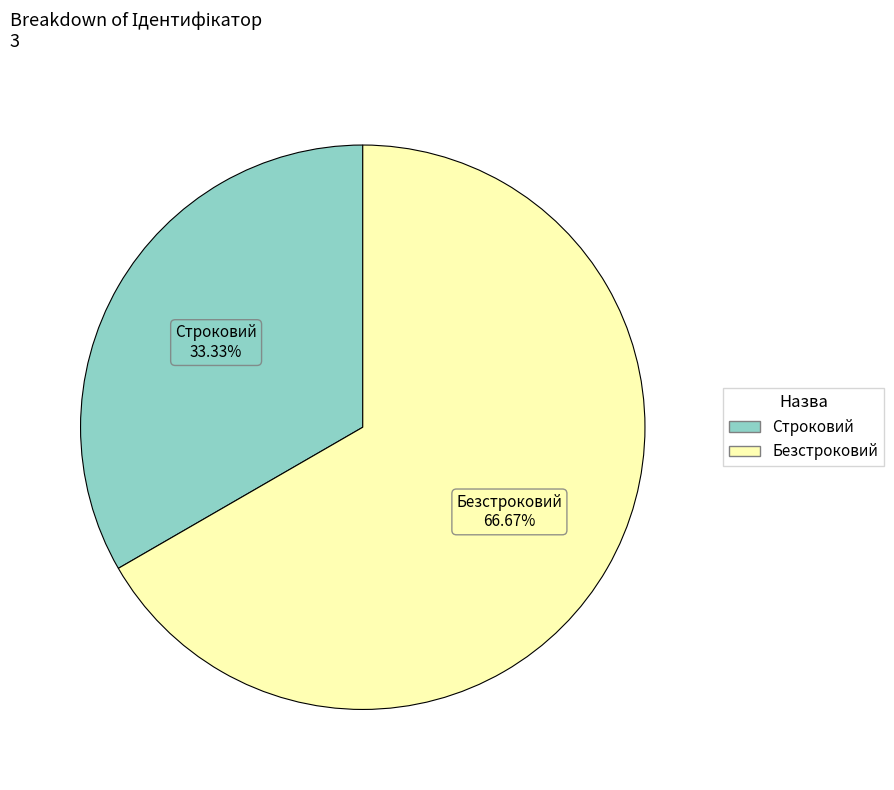

Rank the categories by value from highest to lowest.

Безстроковий, Строковий